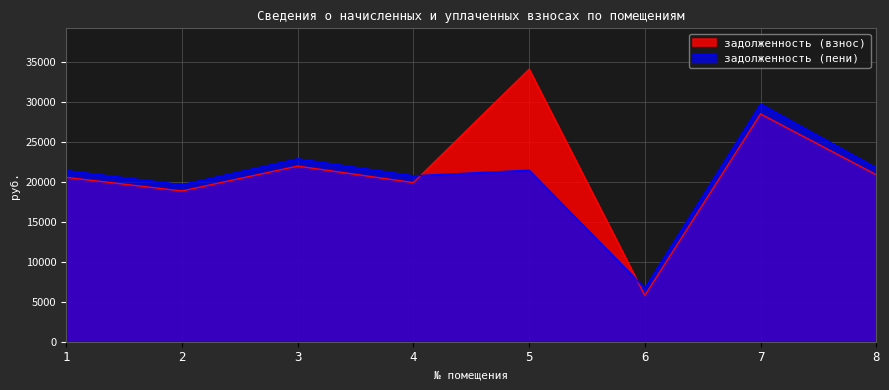

Reading left to right, extract all data points from this chart.

задолженность (взнос): 20530.3	18835.2	21943.0	19877.5	34044.6	5785.6	28458.2	20860.0
задолженность (пени): 21380.5	19615.2	22851.7	20729.6	21429.6	6700.1	29706.2	21723.8